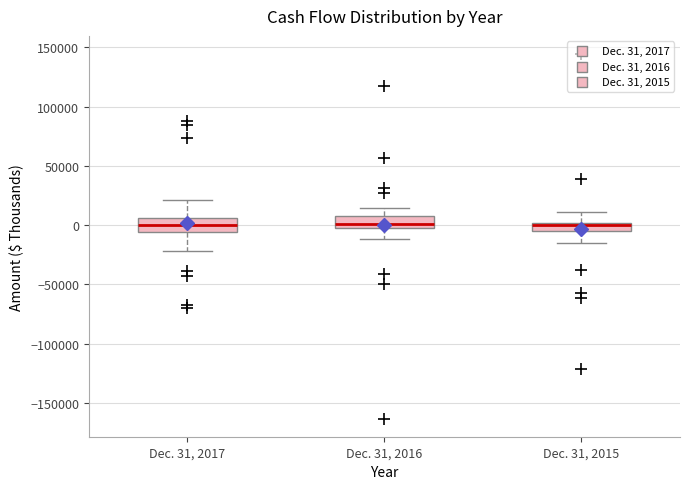

Where is the lower edge of the box for Dec. 31, 2016 on the y-axis? The values are not printed on the chart, so give them approximately, as read against the axis.

0